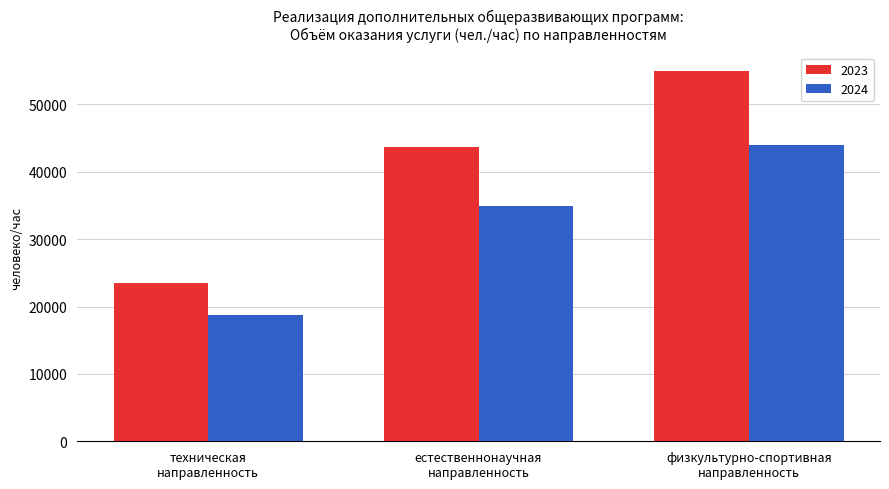

Count the number of categories in the chart.

3